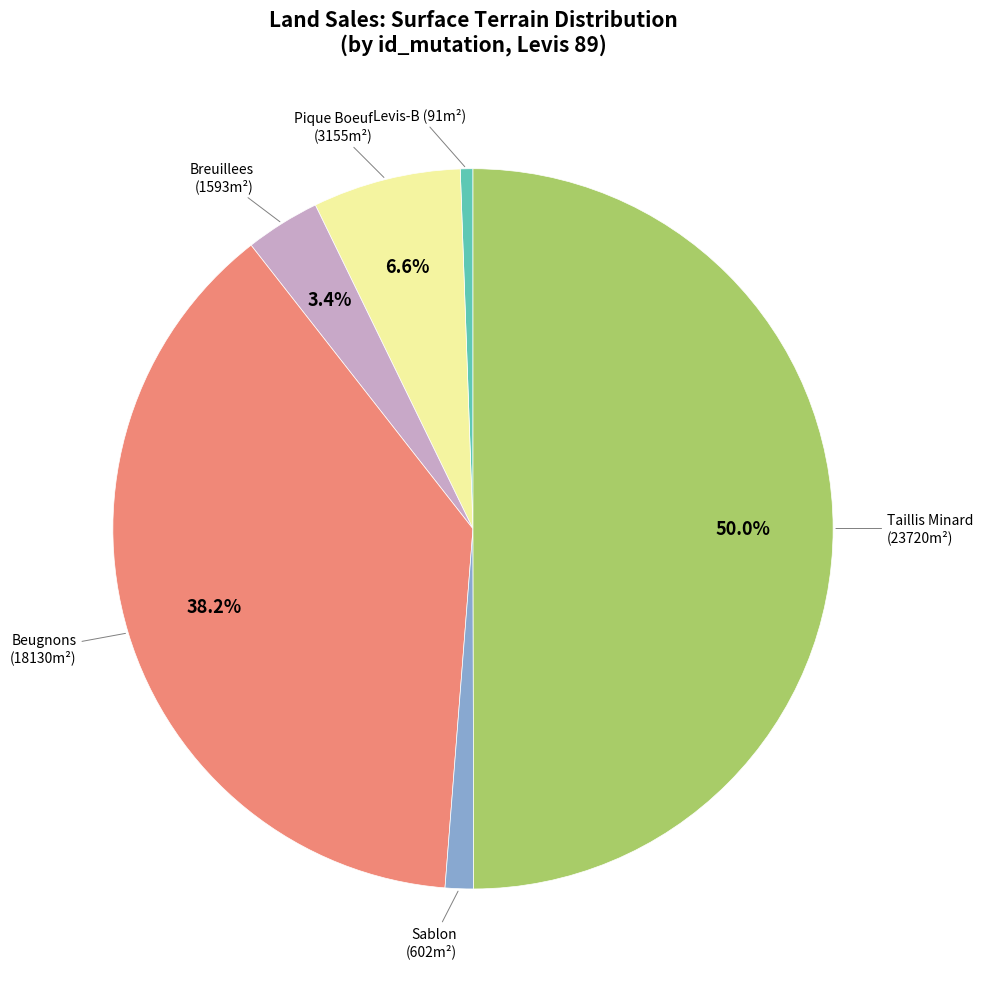

Count the number of slices in the pie.

6